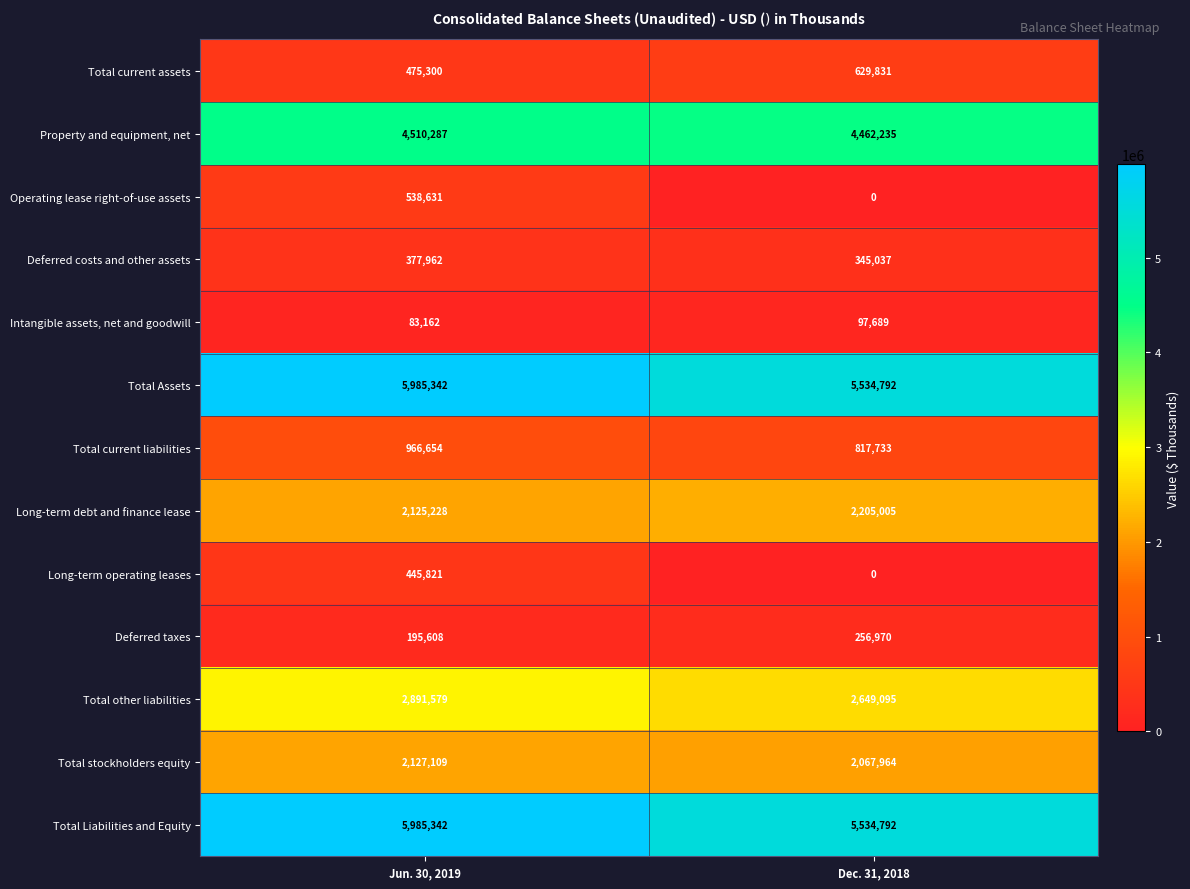

At which category is the sum across all series the highest?

Jun. 30, 2019